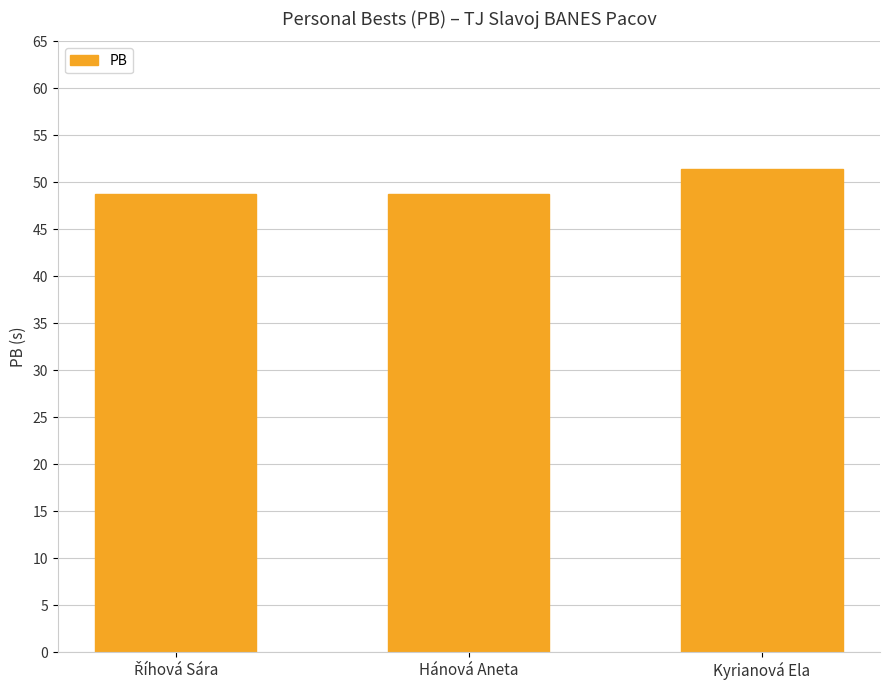

What is the value of the 1st bar from the left?

48.7